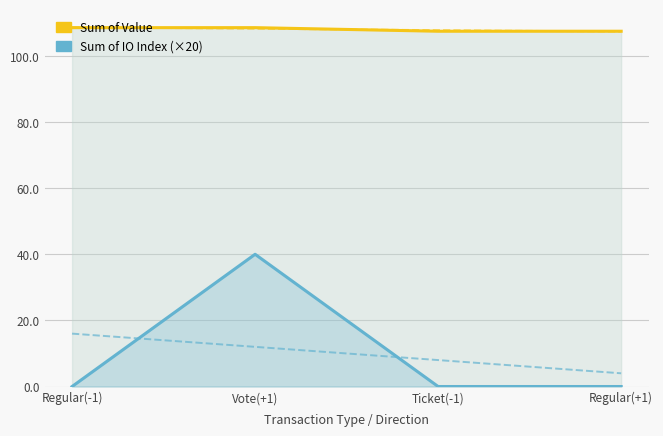

The value of Sum of IO Index (×20) at Vote(+1) is 40.0. True or false?

True